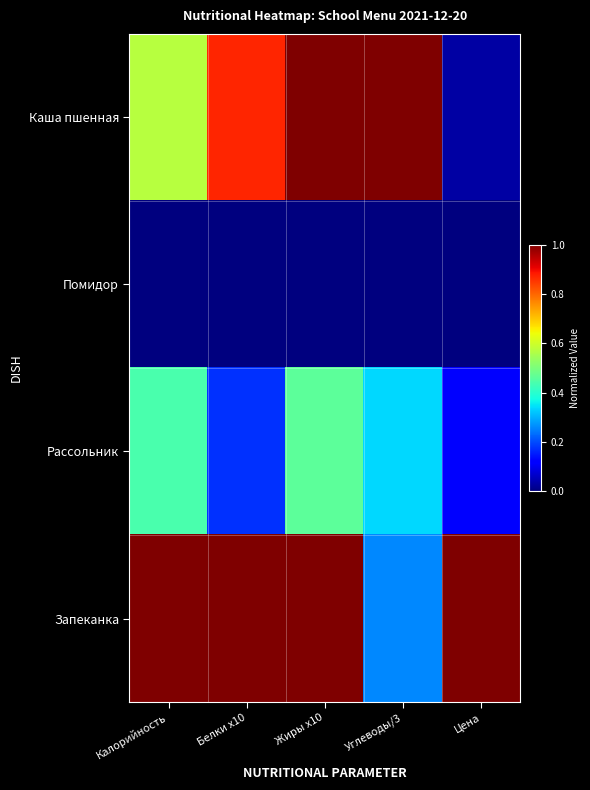

Reading left to right, transcribe all the data shown in this chart.

Каша пшенная: Калорийность=0.6	Белки x10=0.9	Жиры x10=1.0	Углеводы/3=1.0	Цена=0.0
Помидор: Калорийность=0.0	Белки x10=0.0	Жиры x10=0.0	Углеводы/3=0.0	Цена=0.0
Рассольник: Калорийность=0.4	Белки x10=0.2	Жиры x10=0.5	Углеводы/3=0.3	Цена=0.1
Запеканка: Калорийность=1.0	Белки x10=1.0	Жиры x10=1.0	Углеводы/3=0.3	Цена=1.0